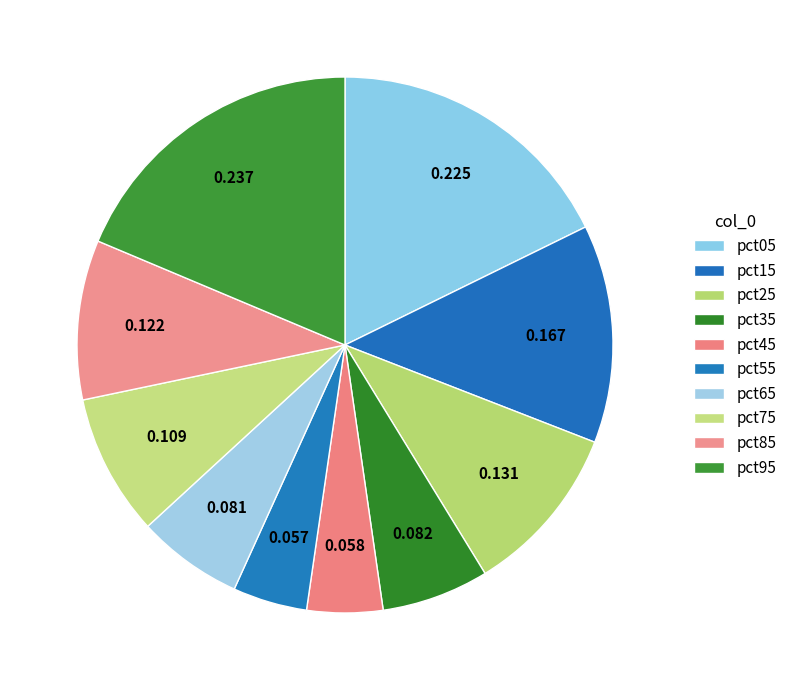

How many segments does this pie chart have?

10